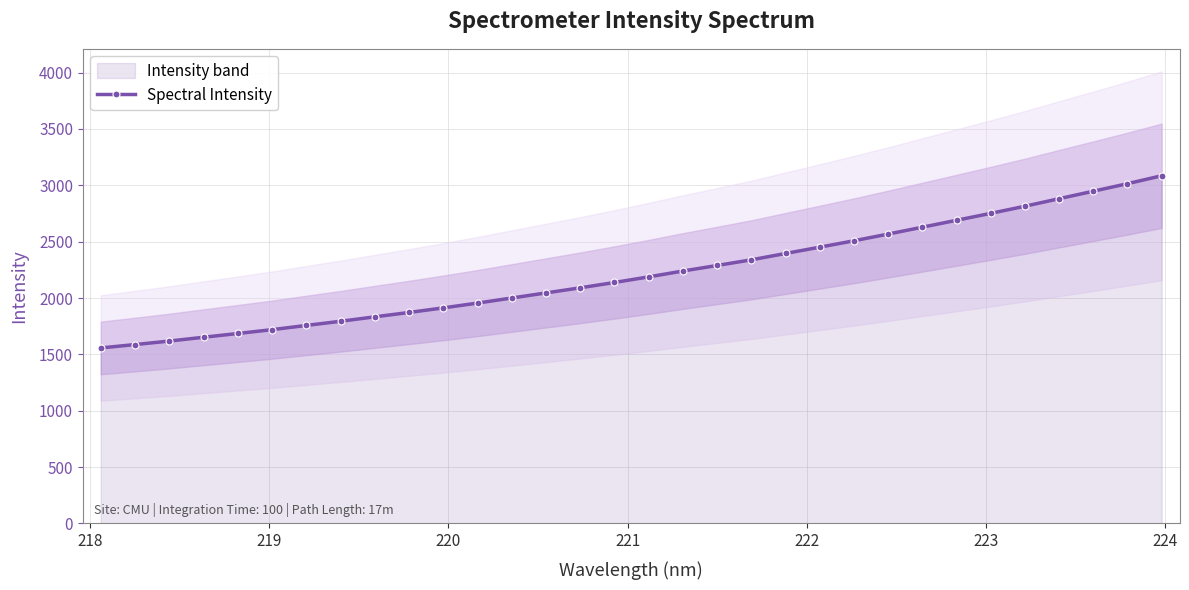

What is the value of the Spectral Intensity point at the 20th from the left?

2338.7